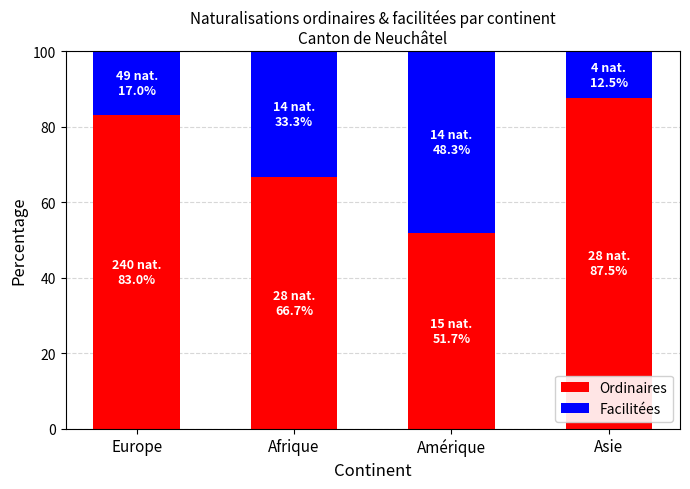

What is the sum of all Ordinaires values?

288.9